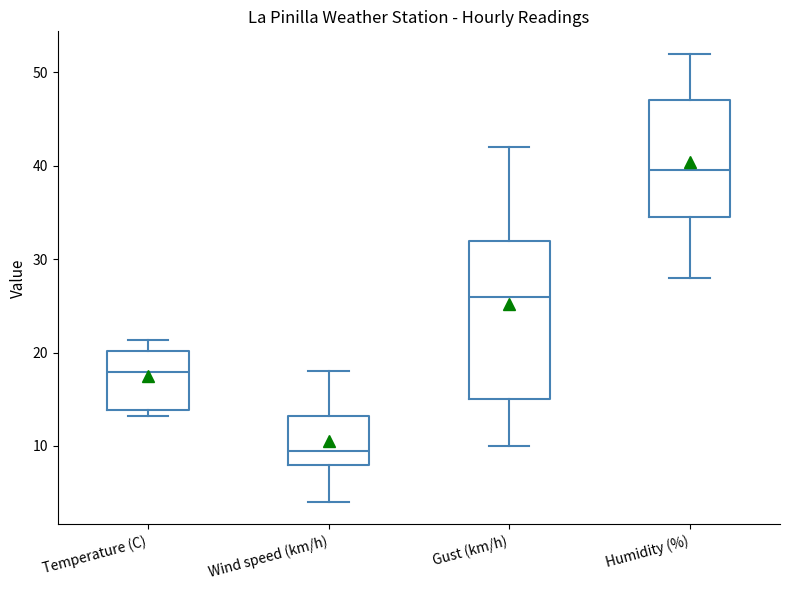

Reading left to right, read every box against the y-axis: the position of its median line, the range the box covers, and the ends of its whiskers. The values are not printed on the chart, so give them approximately, as read against the axis.

Temperature (C): median 18, box 14 to 20, whiskers 13 to 21
Wind speed (km/h): median 10, box 8 to 13, whiskers 4 to 18
Gust (km/h): median 26, box 15 to 32, whiskers 10 to 42
Humidity (%): median 40, box 35 to 47, whiskers 28 to 52